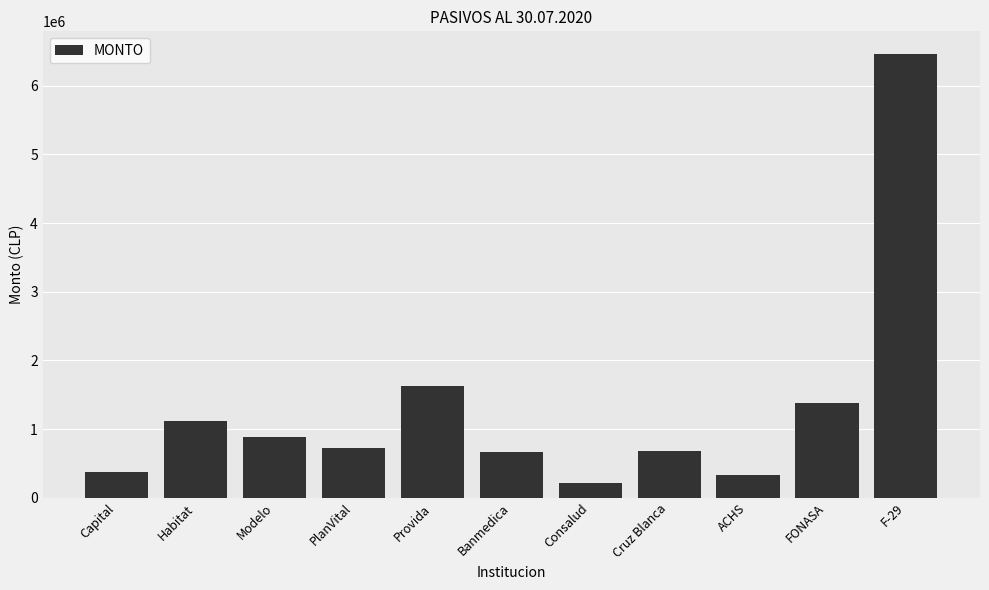

Read the value at Consalud.

220711